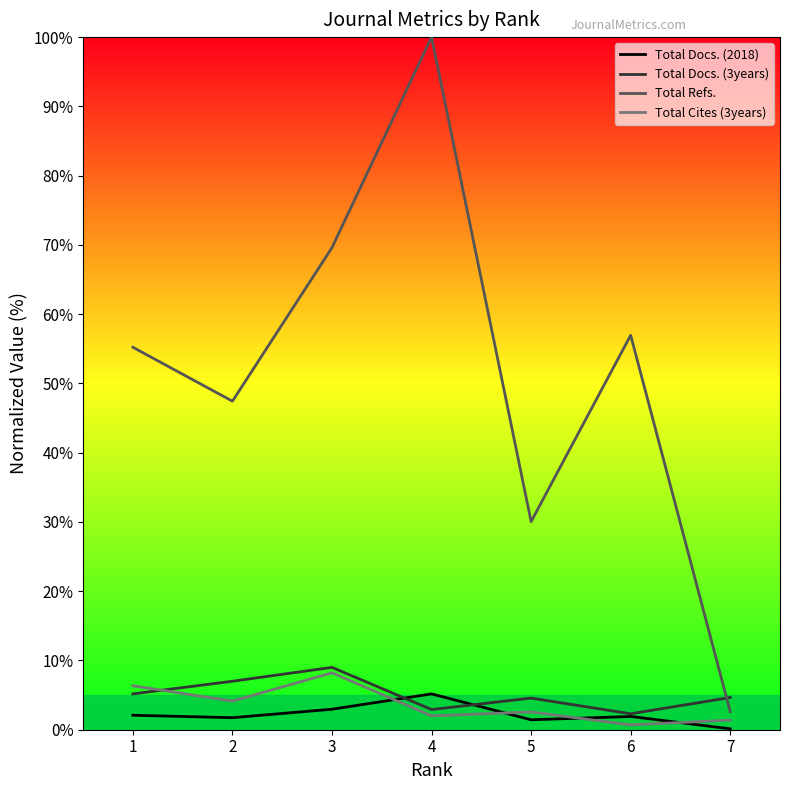

List the series in order of their peak value, lowest first.

Total Docs. (2018), Total Cites (3years), Total Docs. (3years), Total Refs.